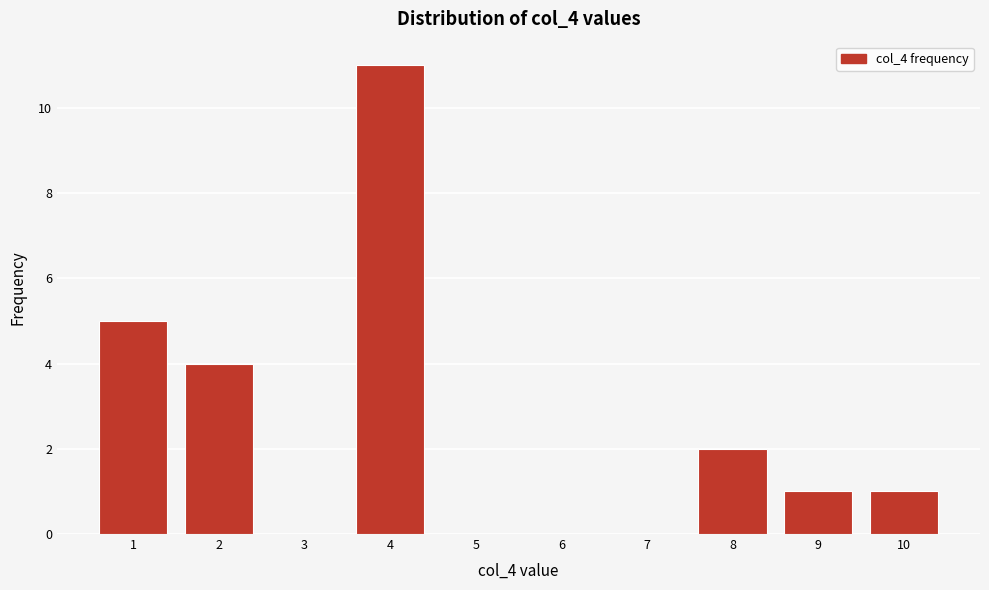

How tall is the bar that spans 0.5 to 1.5 on the x-axis? The values are not printed on the chart, so give them approximately, as read against the axis.

5